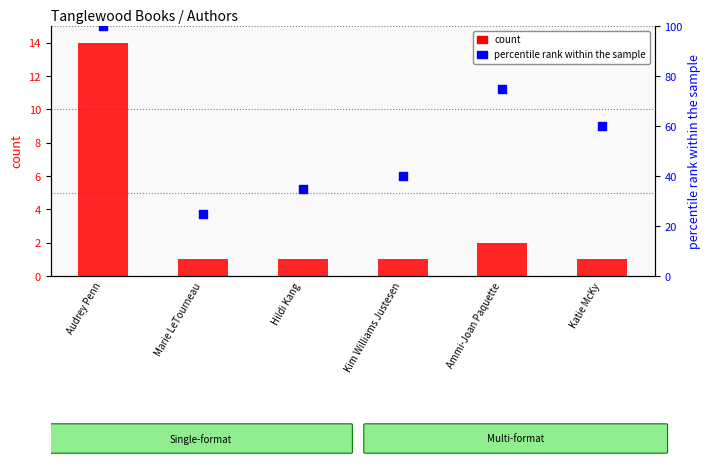

At which category is the sum across all series the highest?

Audrey Penn